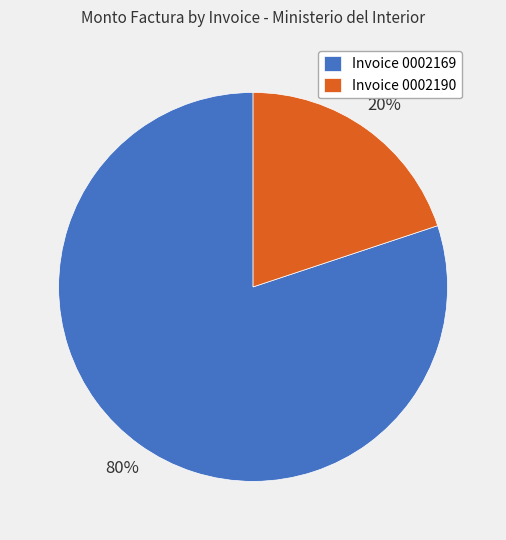

The Invoice 0002169 slice represents 80% of the pie. True or false?

True